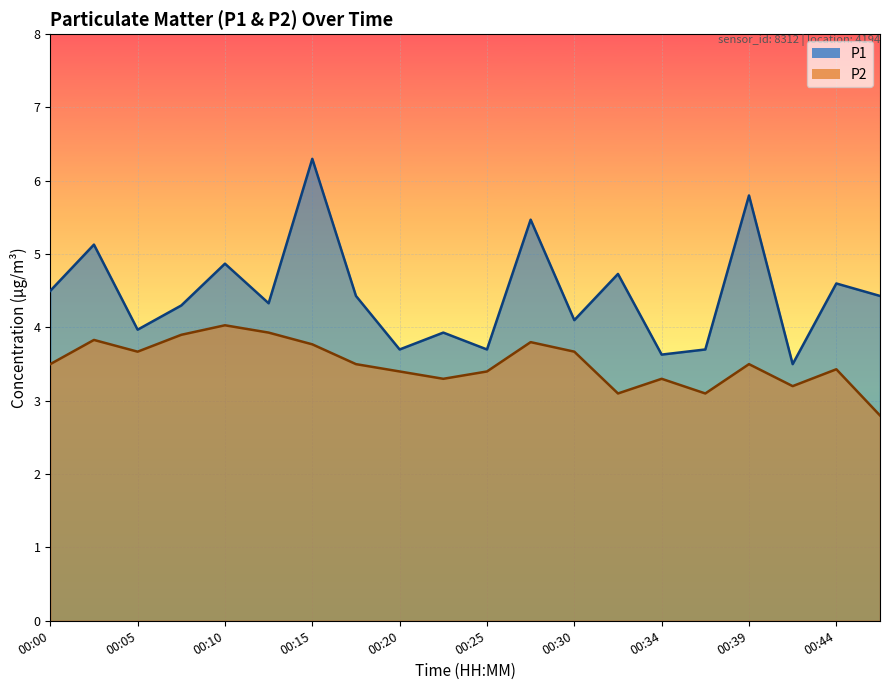

What is the difference between the highest and lowest values at 00:03?

1.3